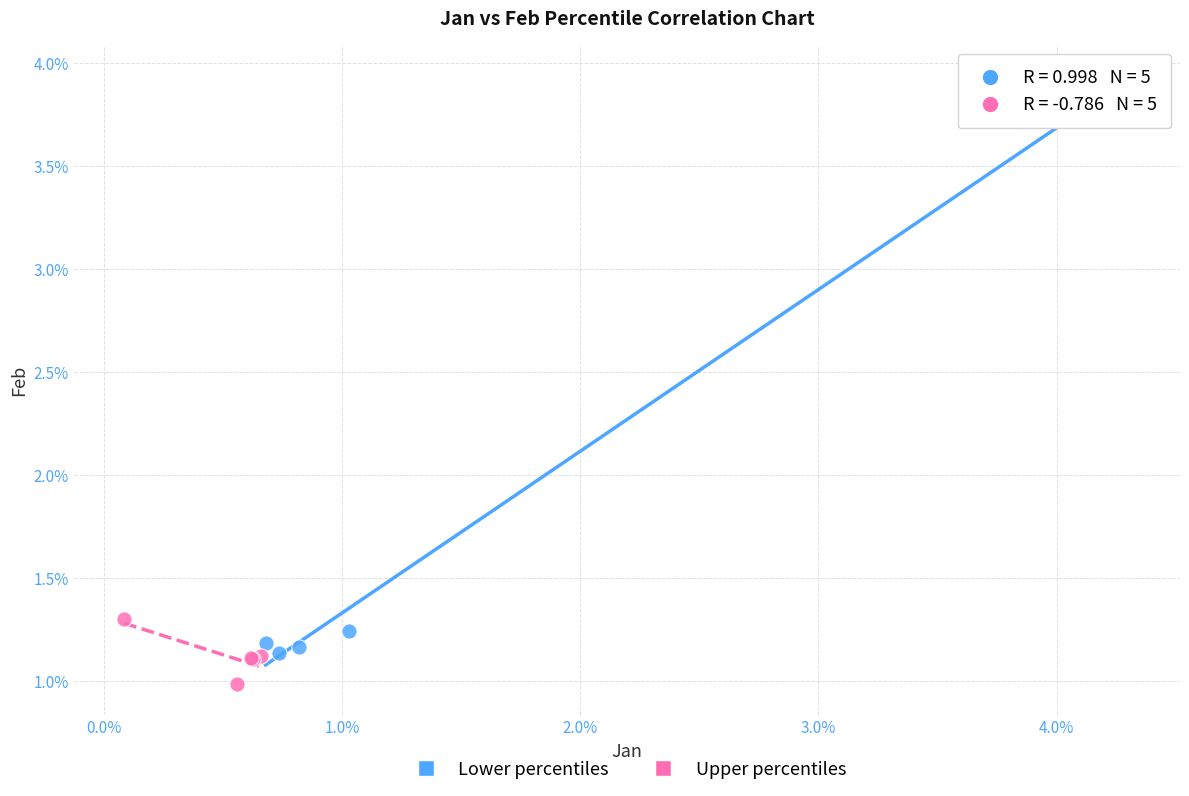

What are all the series names shown in the legend?

Lower percentiles, Upper percentiles